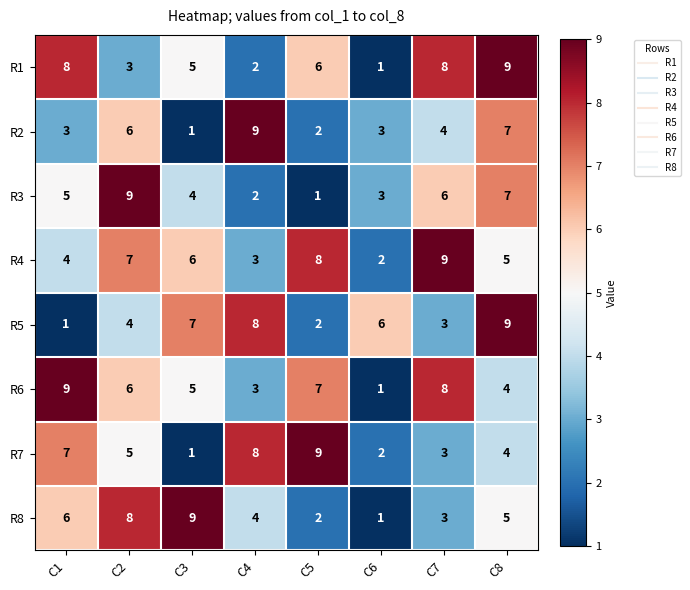

How many R8 values are between 3 and 8?

5